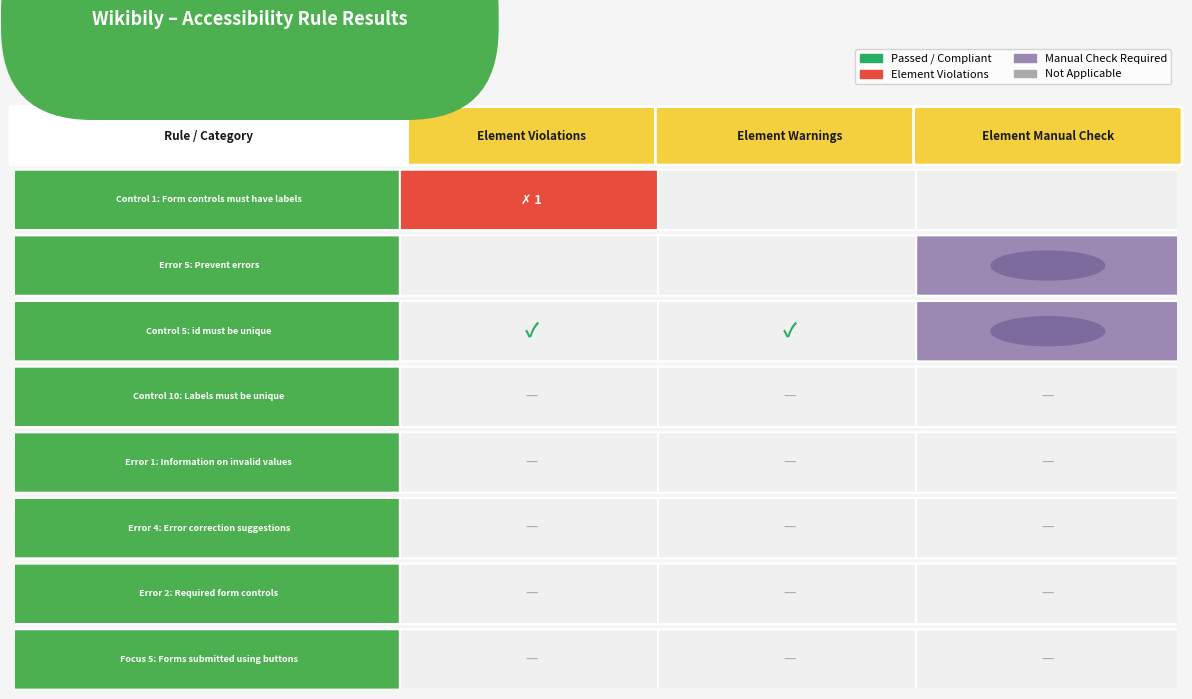

List the series in order of their peak value, lowest first.

Control 10, Error 1, Error 4, Error 2, Focus 5, Control 1, Error 5, Control 5